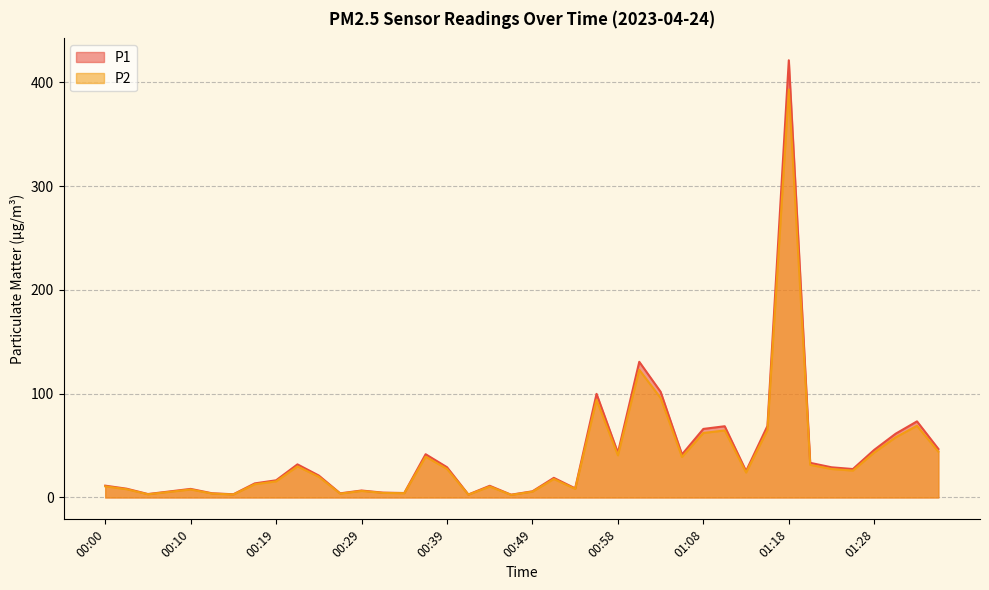

What is the difference between the maximum and minimum values in the P1 series?

418.5